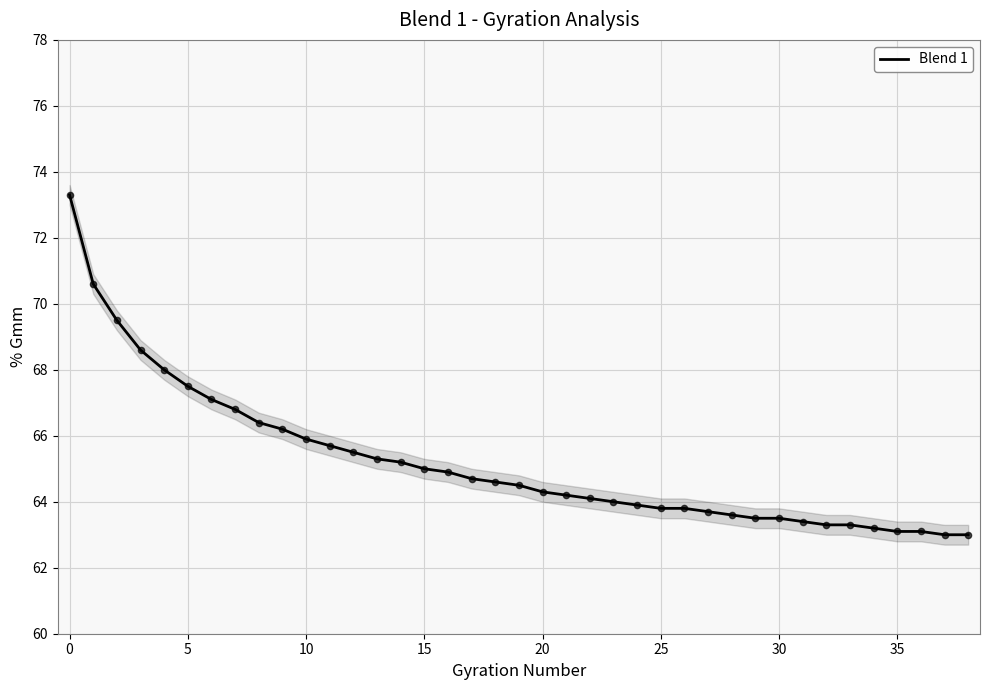

The value of Blend 1 at 15 is 20.8. True or false?

False